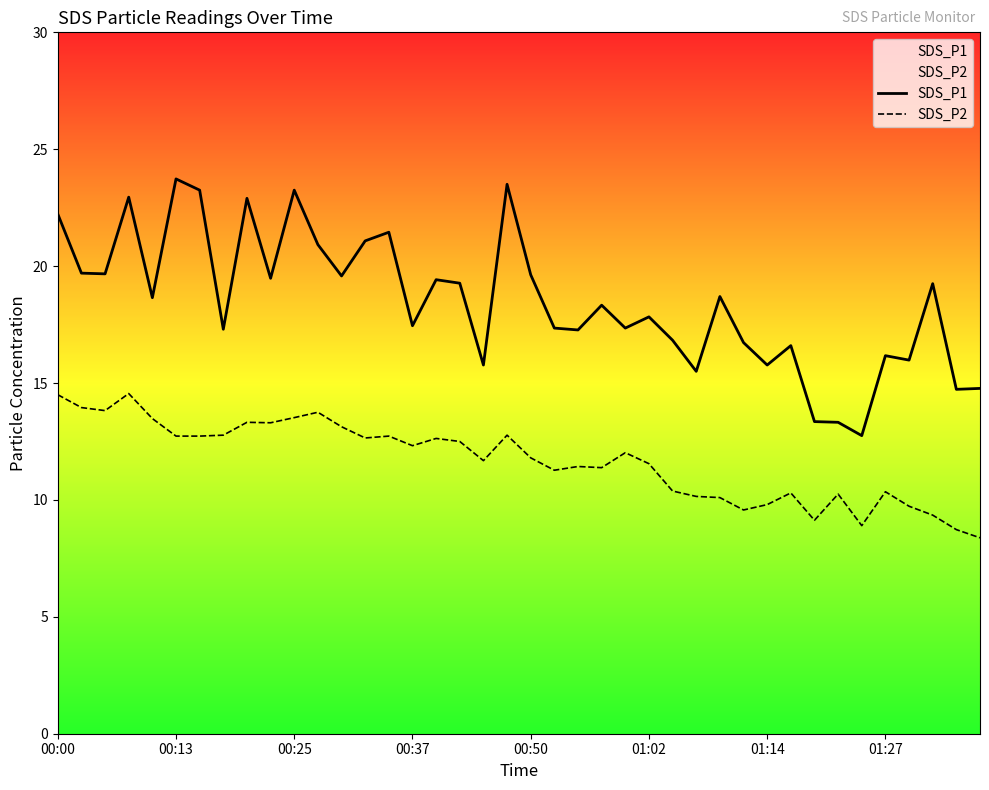

What is the approximate value of SDS_P2 at 00:13?

12.7